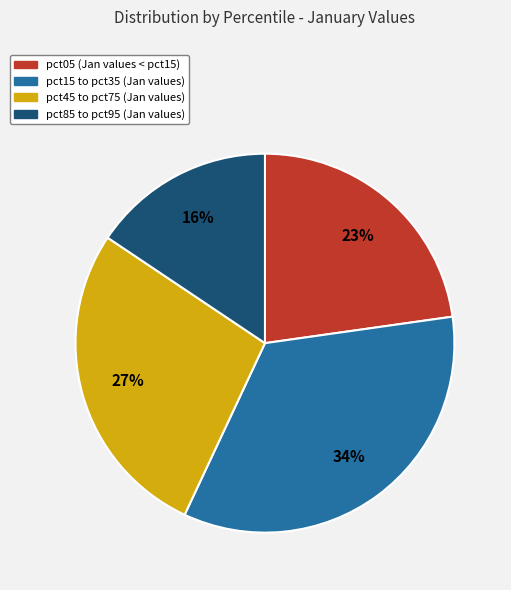

Is there a majority slice in this chart?

No